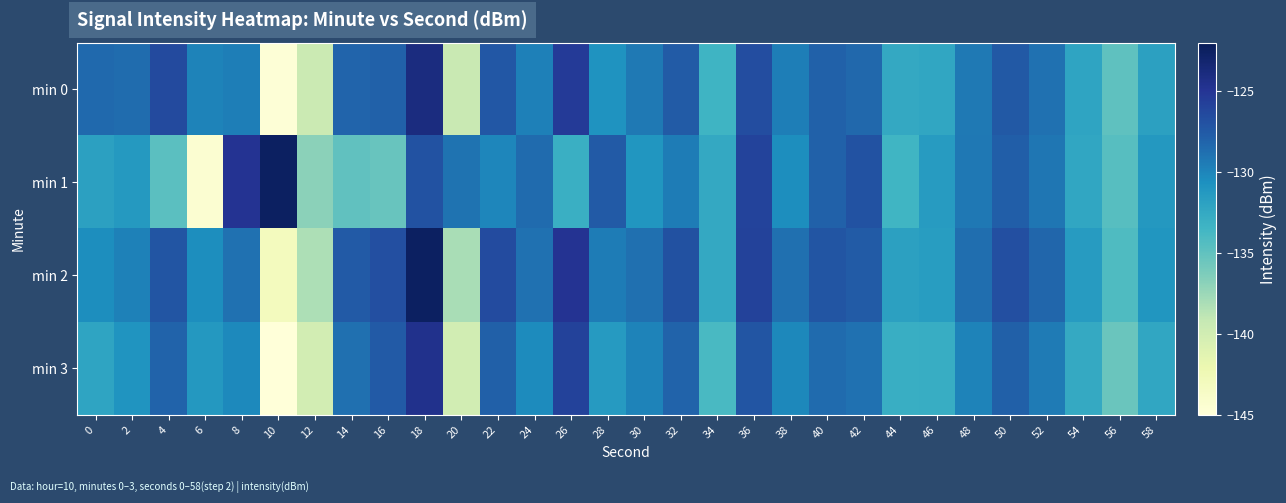

Which has a higher value, 28 or 50?

50